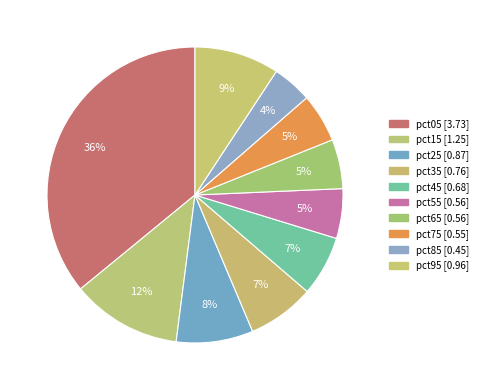

Rank the categories by value from highest to lowest.

pct05, pct15, pct95, pct25, pct35, pct45, pct55, pct65, pct75, pct85